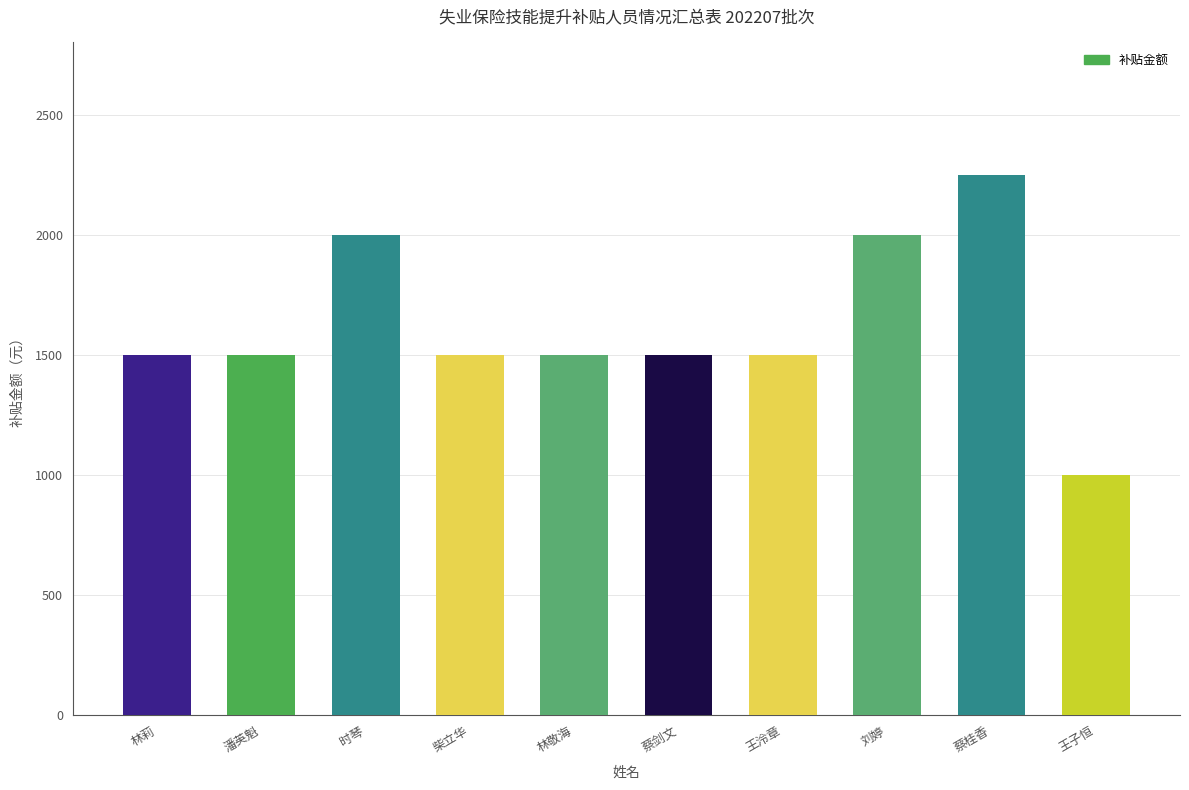

How many data points are less than 1500?

1